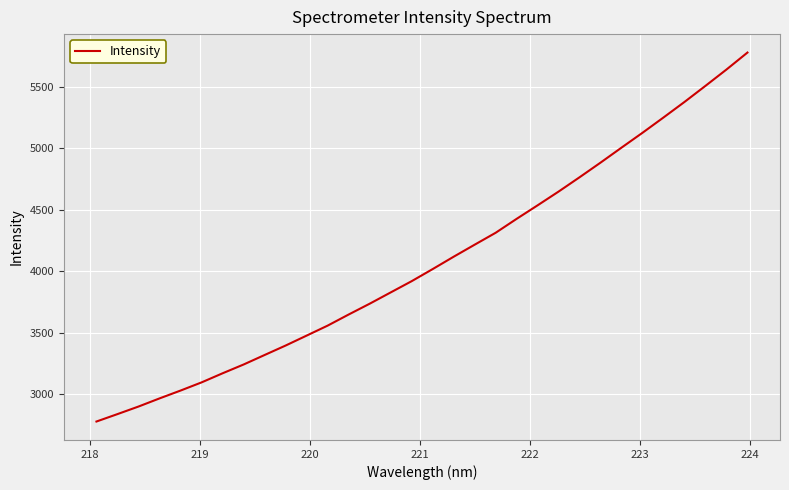

What is the smallest value displayed?

2777.5